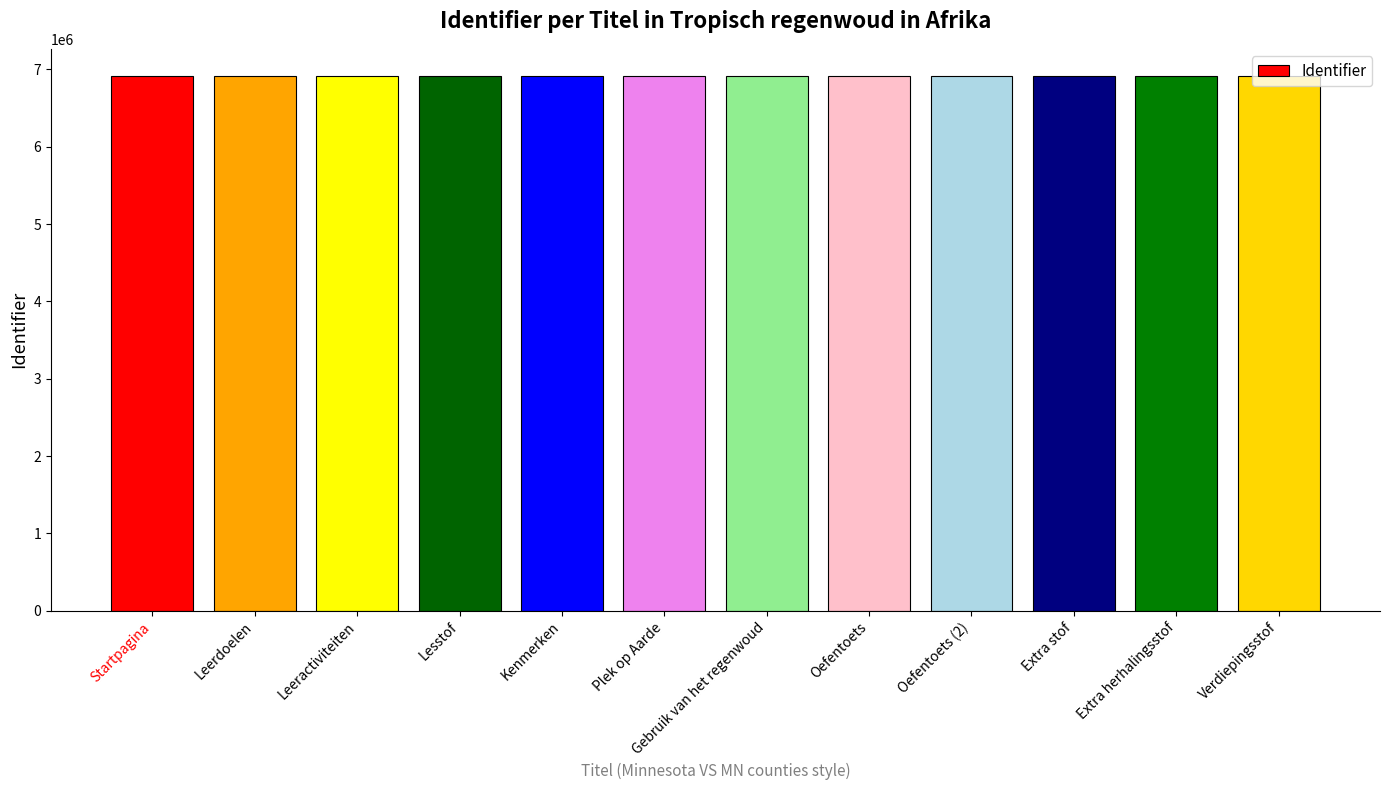

What is the average value?

6919316